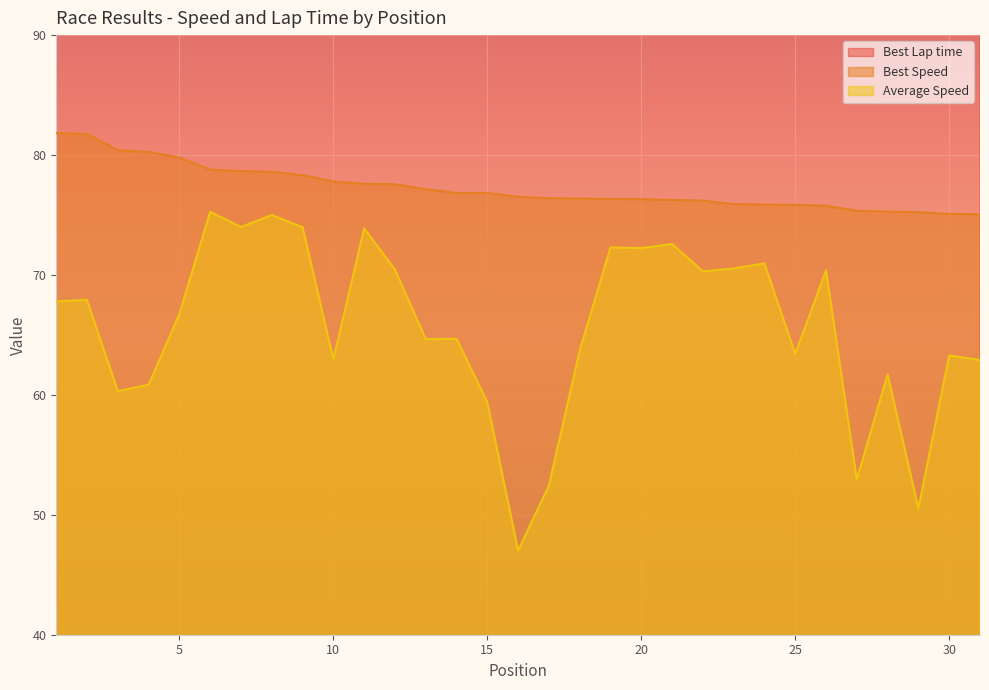

Reading left to right, what are all the values shown in this chart?

Best Lap time: 110.9	111.0	112.8	113.0	113.7	115.2	115.3	115.4	115.8	116.6	116.9	117.0	117.6	118.1	118.1	118.6	118.8	118.8	118.8	118.9	119.0	119.1	119.5	119.6	119.6	119.7	120.4	120.5	120.6	120.8	120.9
Best Speed: 81.8	81.8	80.4	80.3	79.8	78.8	78.7	78.6	78.3	77.8	77.6	77.6	77.1	76.8	76.8	76.5	76.4	76.4	76.3	76.3	76.3	76.2	75.9	75.9	75.8	75.8	75.4	75.3	75.2	75.1	75.1
Average Speed: 67.8	67.9	60.3	60.8	66.8	75.3	74.0	75.0	74.0	63.0	73.9	70.4	64.6	64.7	59.4	47.0	52.4	63.7	72.3	72.2	72.6	70.3	70.5	71.0	63.4	70.4	52.9	61.7	50.5	63.3	62.9